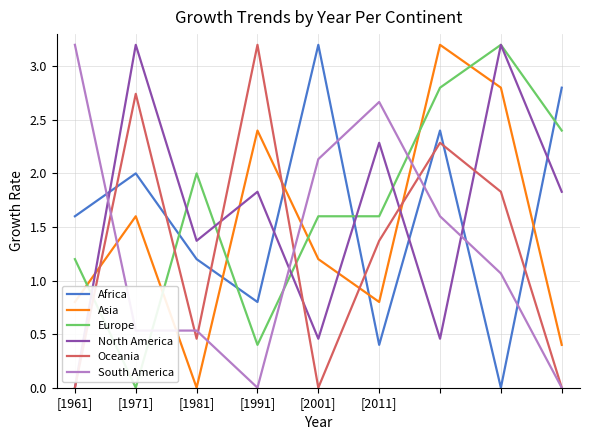

What is the greatest value displayed?

3.2